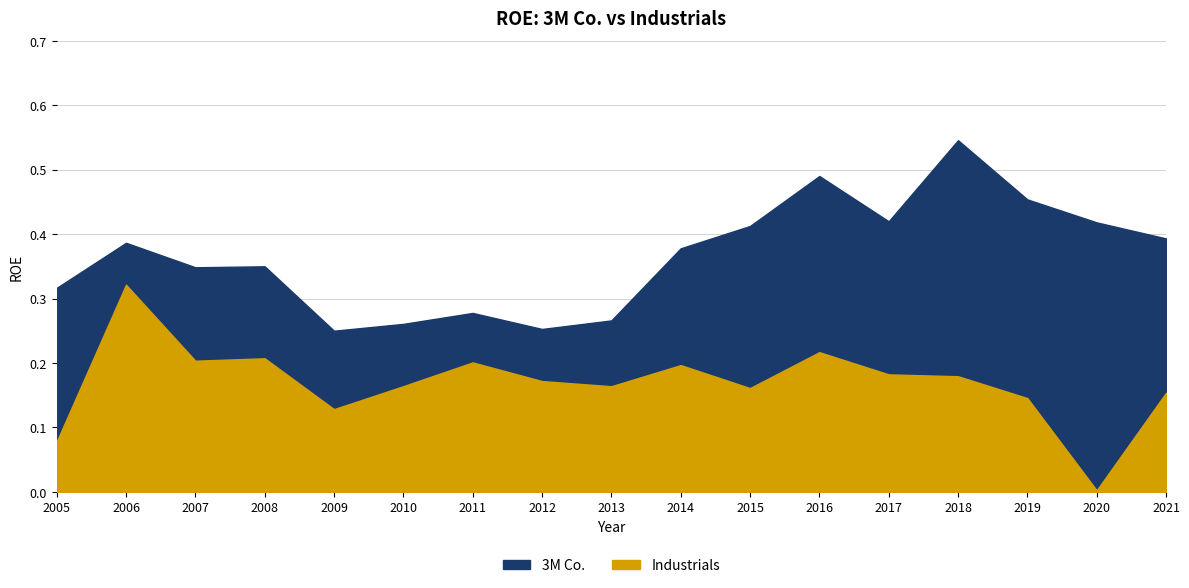

Rank the series by their average value, from lowest to highest.

Industrials, 3M Co.